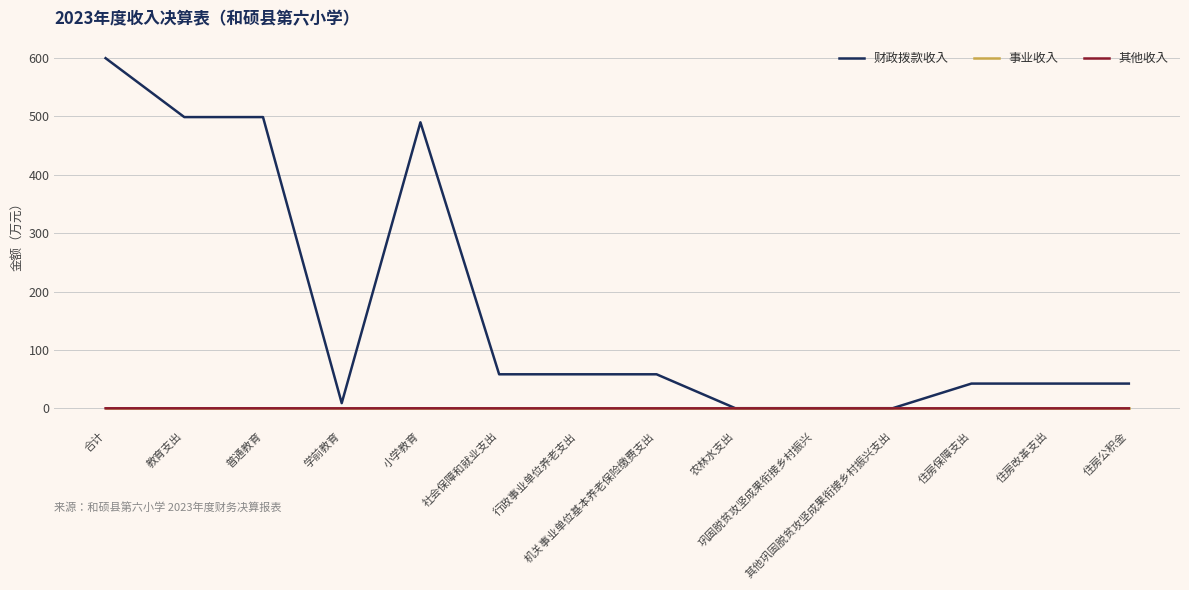

Is it true that 财政拨款收入 equals 498.8 at 教育支出?

True